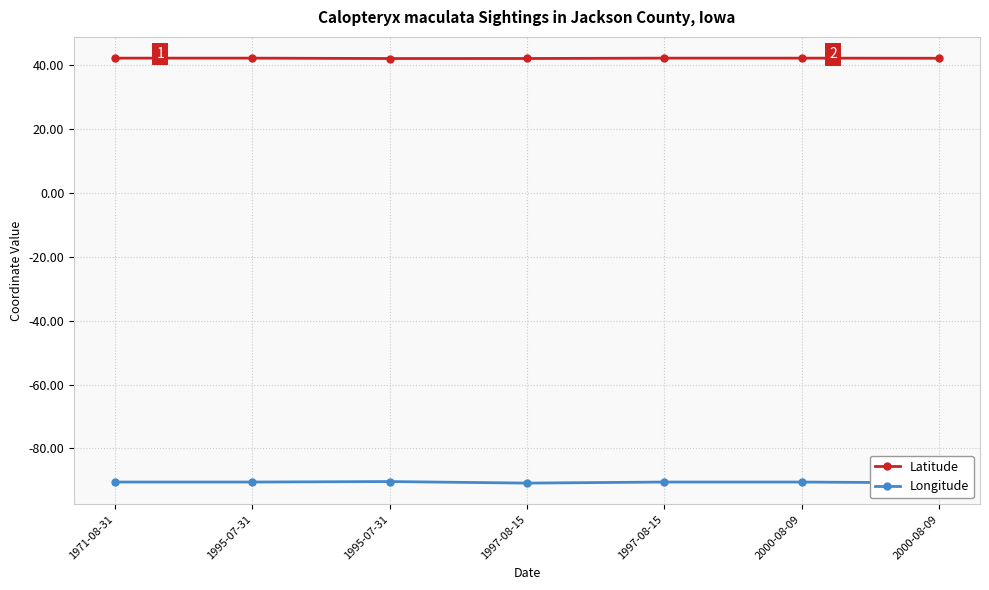

Reading right to left, transcribe all the data shown in this chart.

Latitude: 2000-08-09=42.1	2000-08-09=42.2	1997-08-15=42.2	1997-08-15=42.0	1995-07-31=42.0	1995-07-31=42.2	1971-08-31=42.2
Longitude: 2000-08-09=-90.8	2000-08-09=-90.5	1997-08-15=-90.5	1997-08-15=-90.9	1995-07-31=-90.4	1995-07-31=-90.5	1971-08-31=-90.5